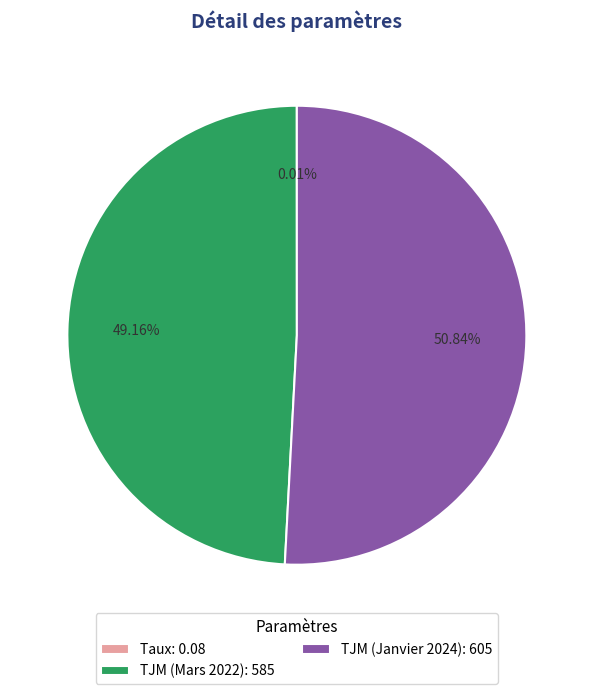

Combined, do TJM (Mars 2022): 585 and TJM (Janvier 2024): 605 account for over 50%?

Yes